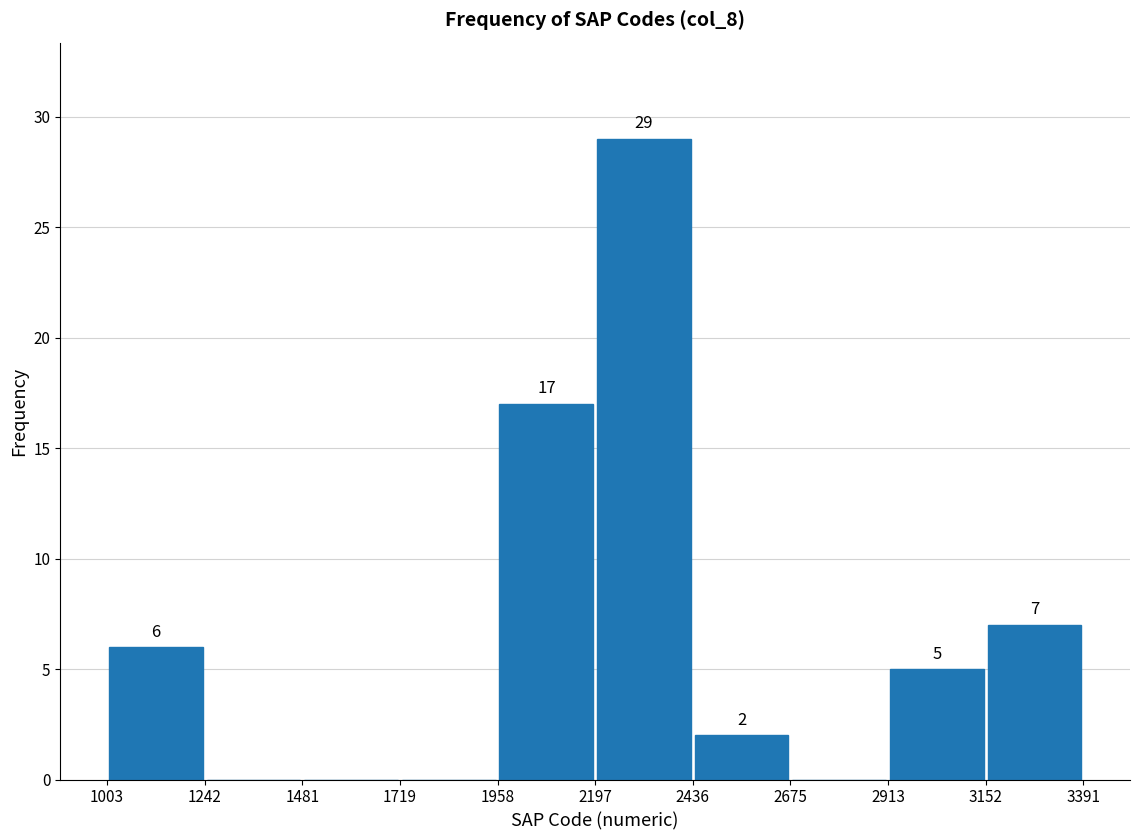

Over which range of the x-axis is the bar tallest?

2197 to 2436